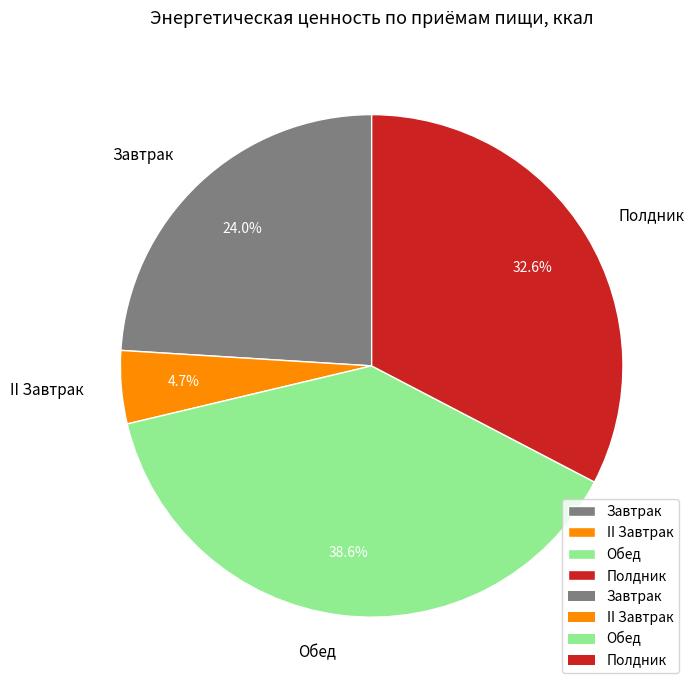

Which category has the smallest portion of the pie?

II Завтрак